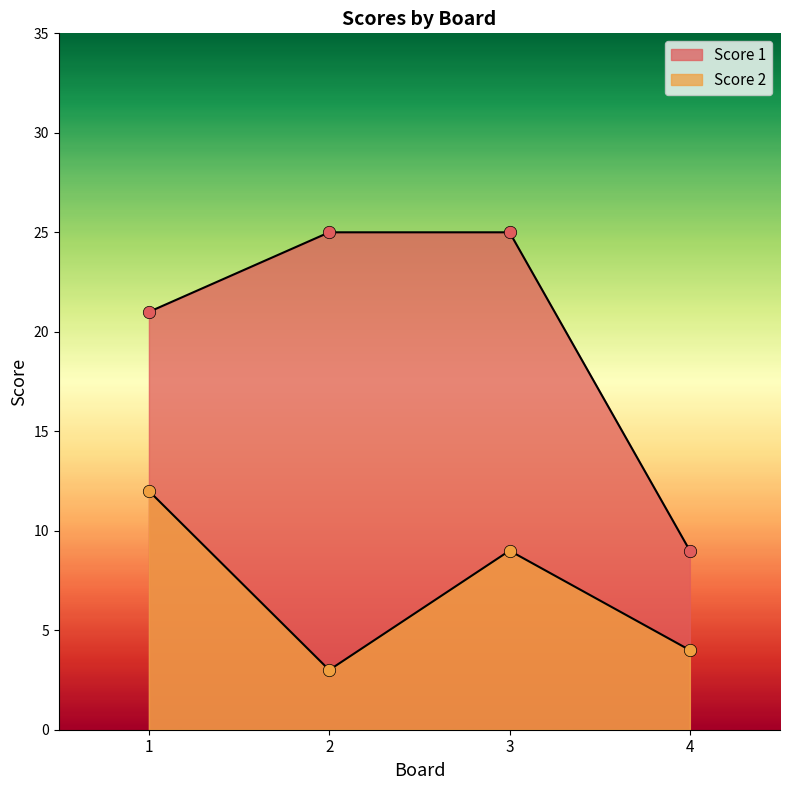

Which series has the largest total across all categories?

Score 1